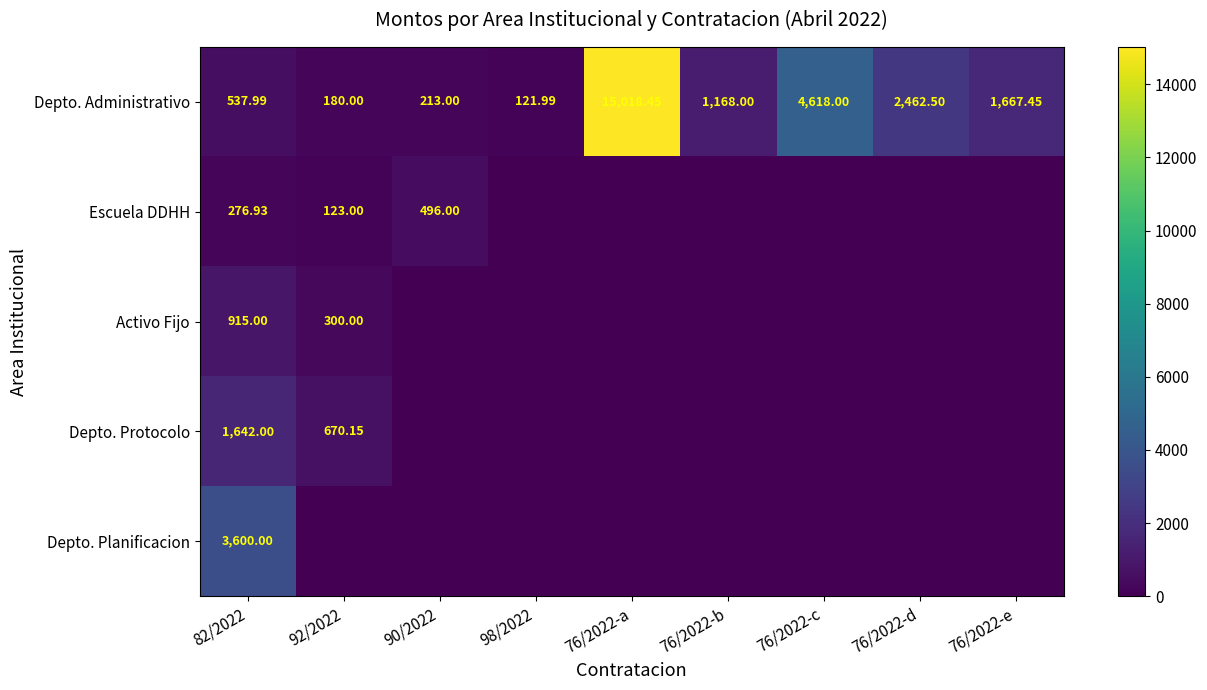

Between 92/2022 and 76/2022-a, which is larger?

76/2022-a